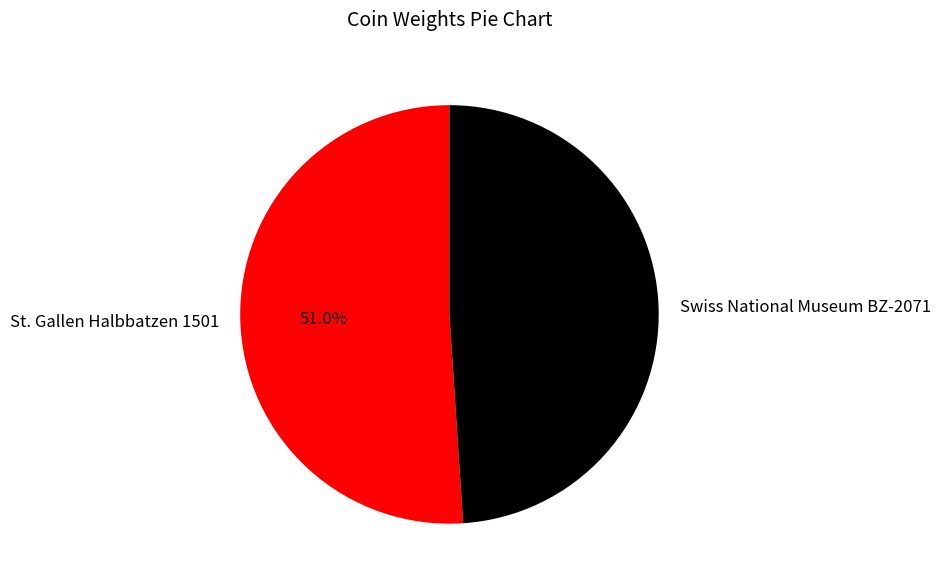

What is the largest slice in the pie chart?

St. Gallen Halbbatzen 1501